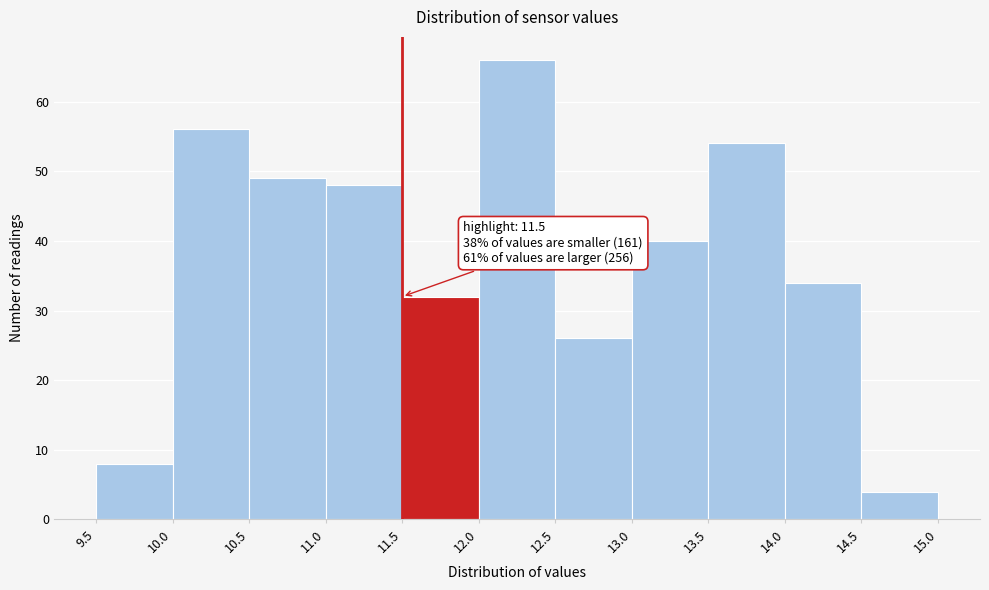

Over which range of the x-axis is the bar tallest?

12.0 to 12.5